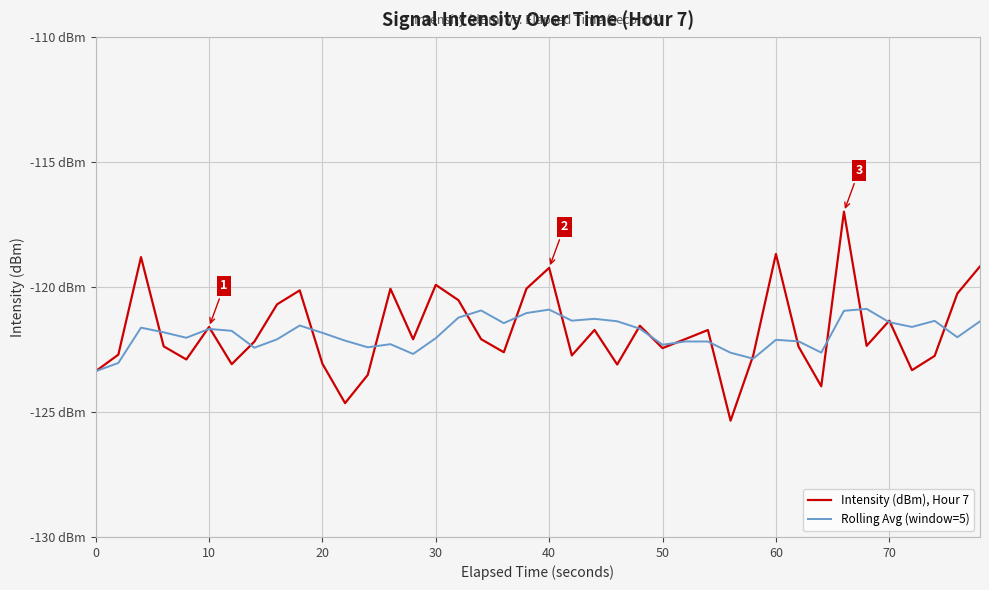

What are all the series names shown in the legend?

Intensity (dBm), Hour 7, Rolling Avg (window=5)